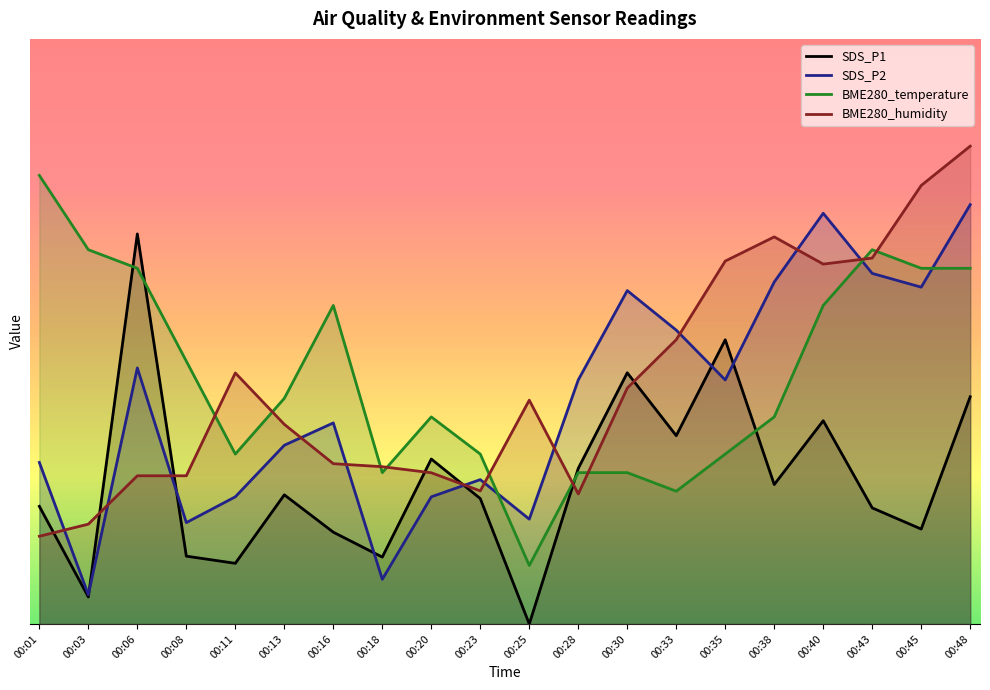

What is the total value across all series at 00:45?

125.7